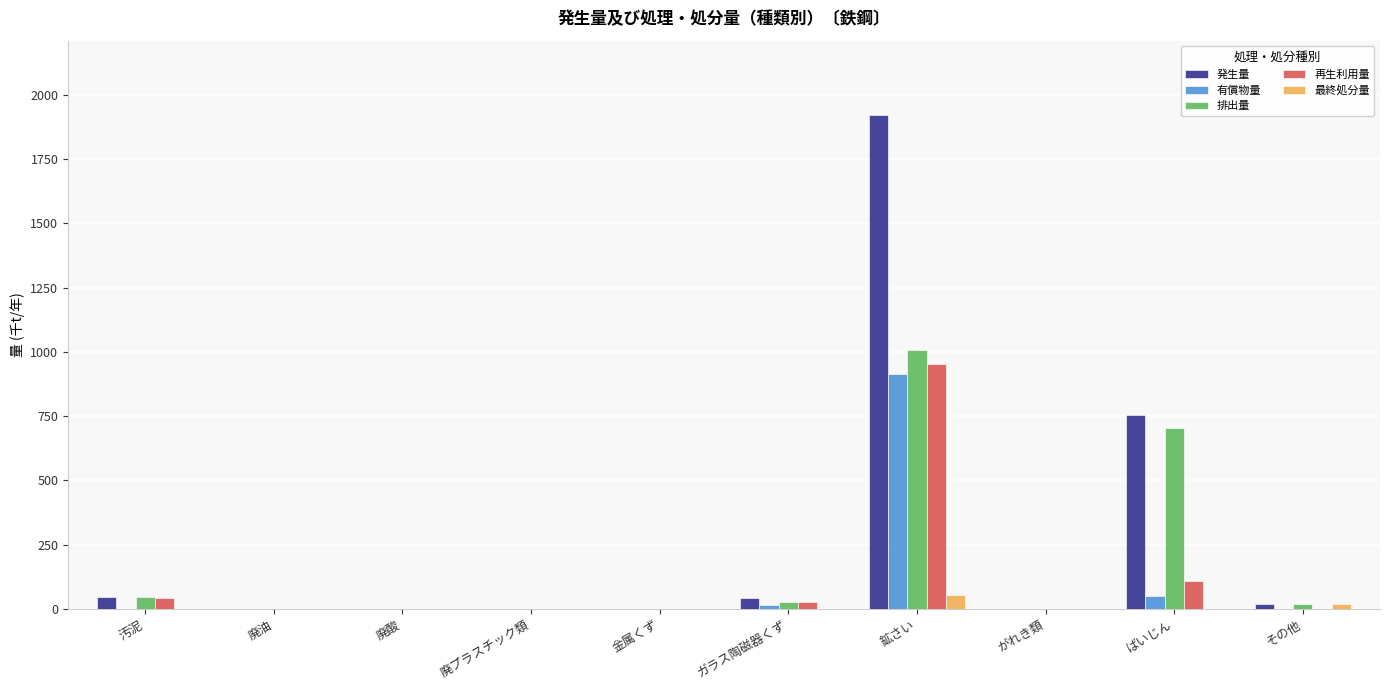

What is the sum of all 再生利用量 values?

1131.6